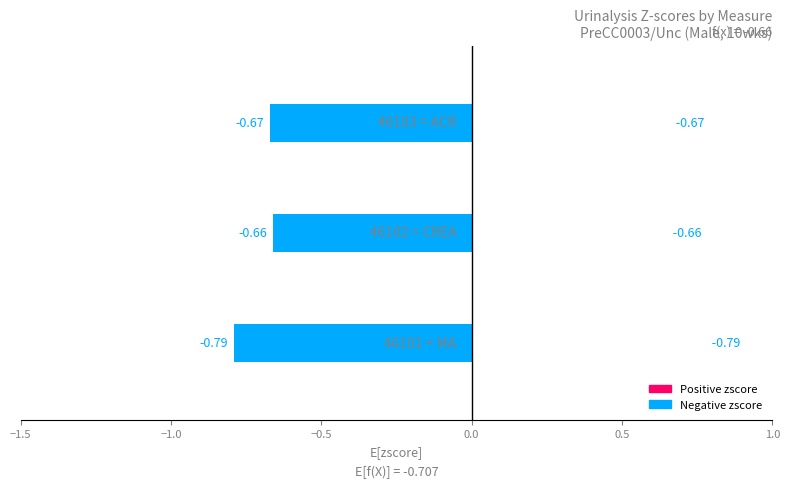

What is the sum of all values?

-2.1